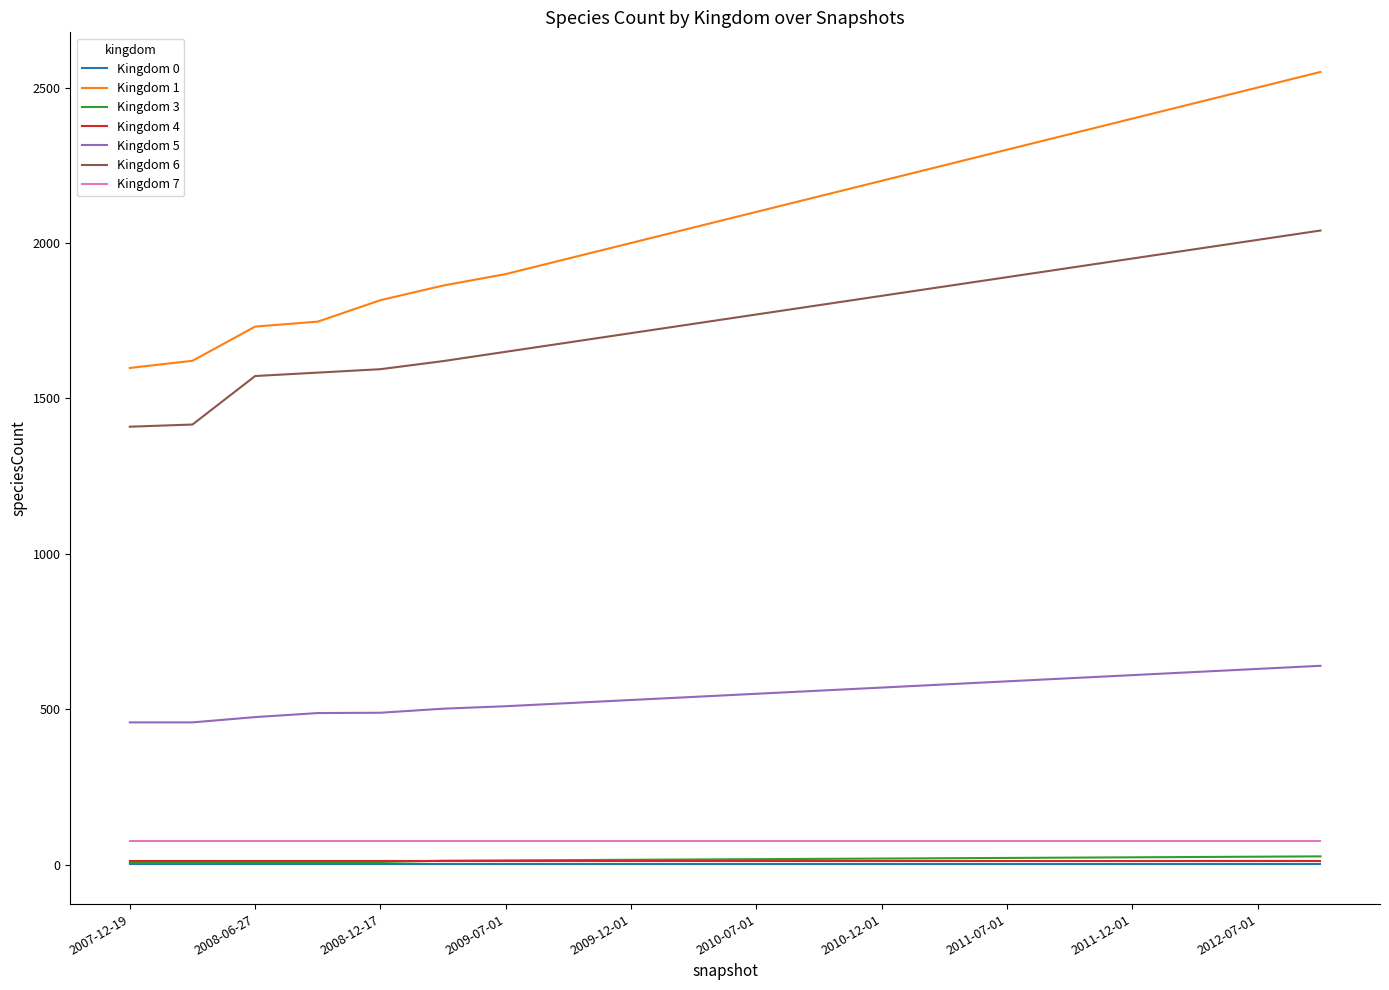

Which series has the widest spread of values?

Kingdom 1